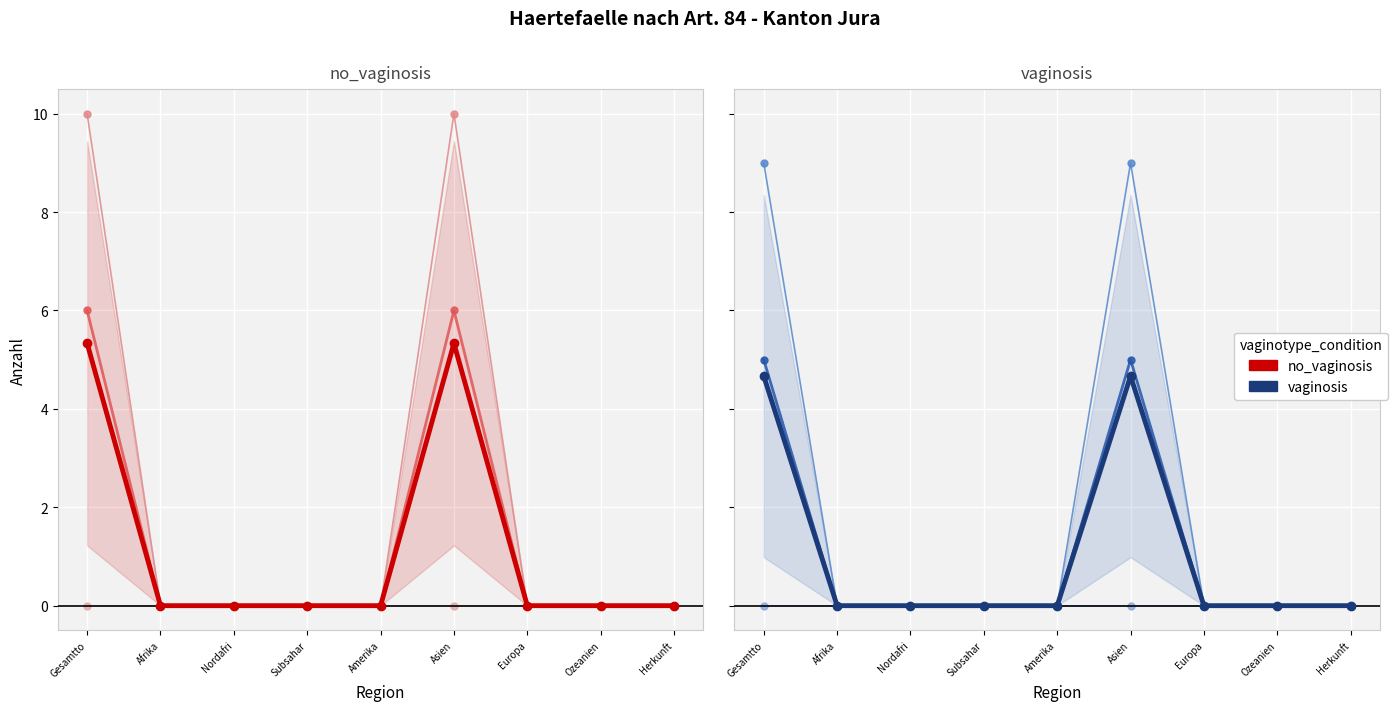

Which has a higher value, Asien or Nordafri?

Asien